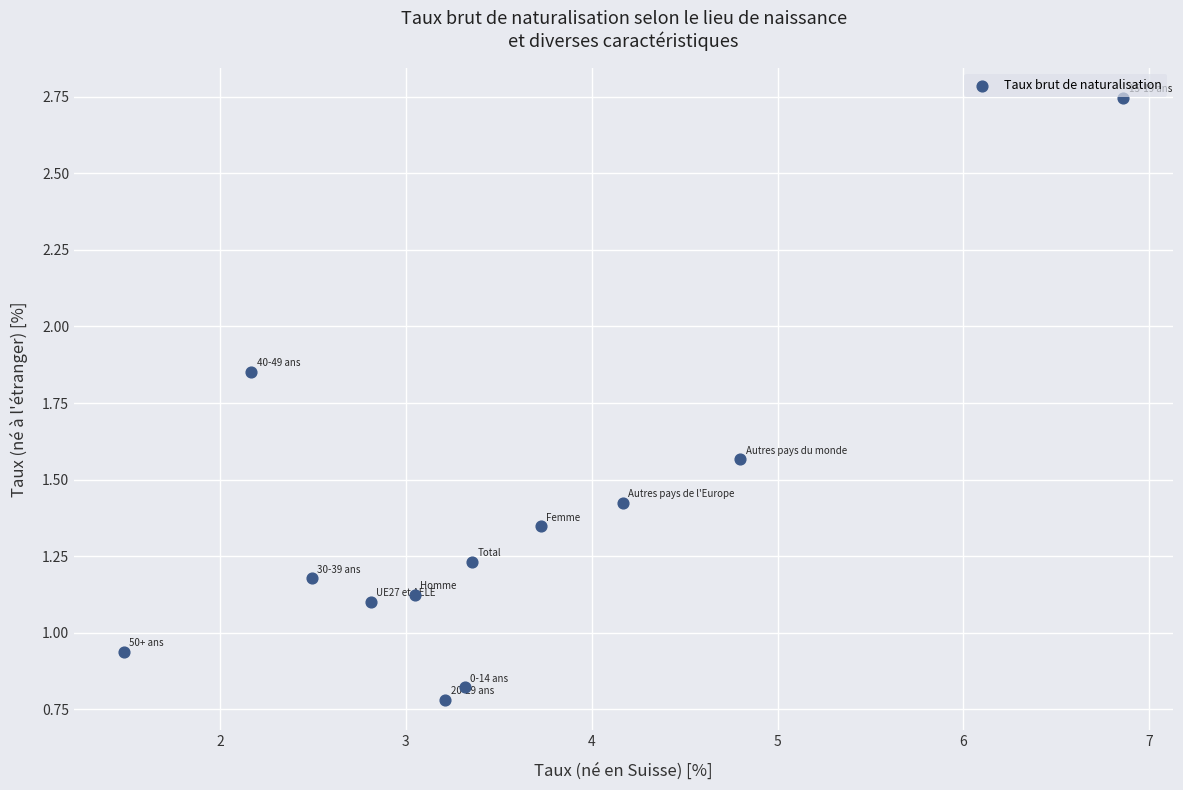

What is the range of X values (max minus min)?

5.4